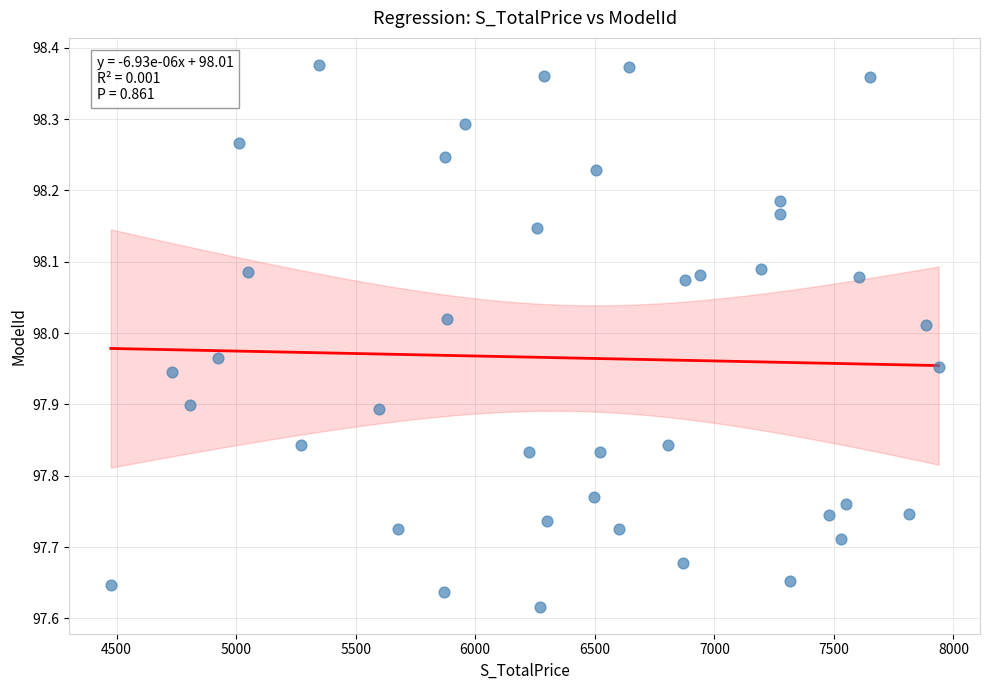

What is the range of Y values (max minus min)?

0.8